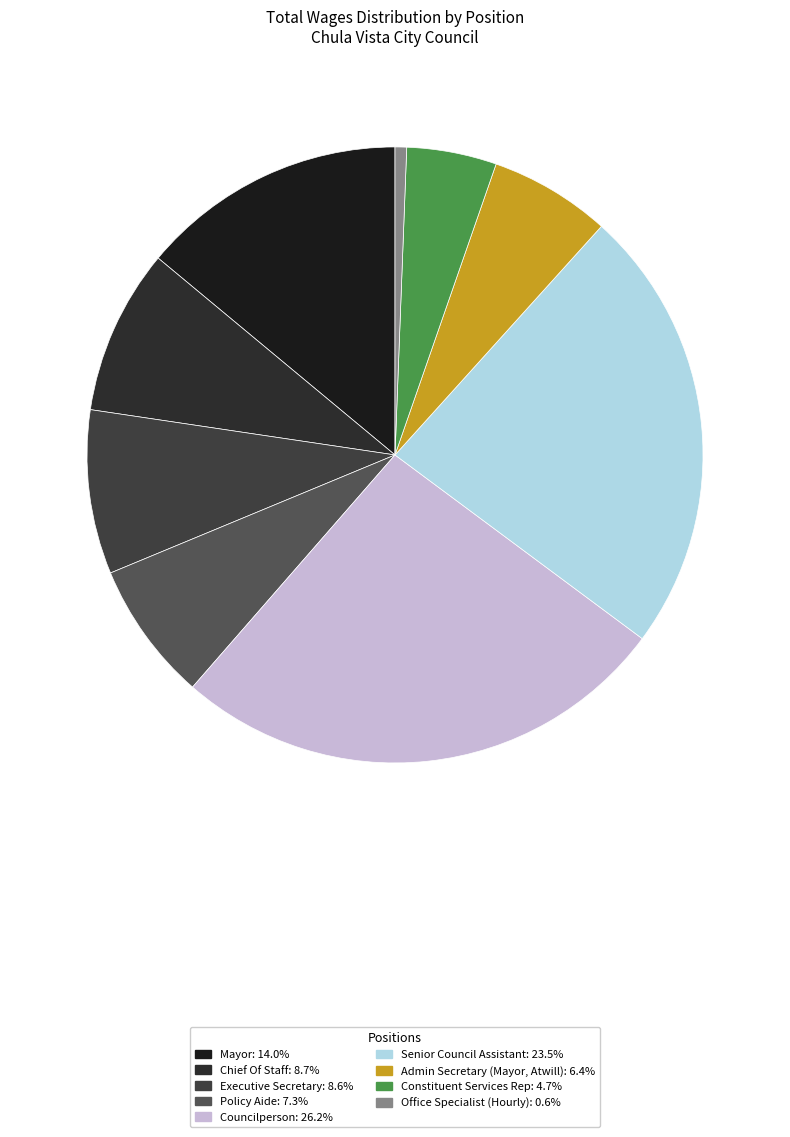

Count the number of slices in the pie.

9